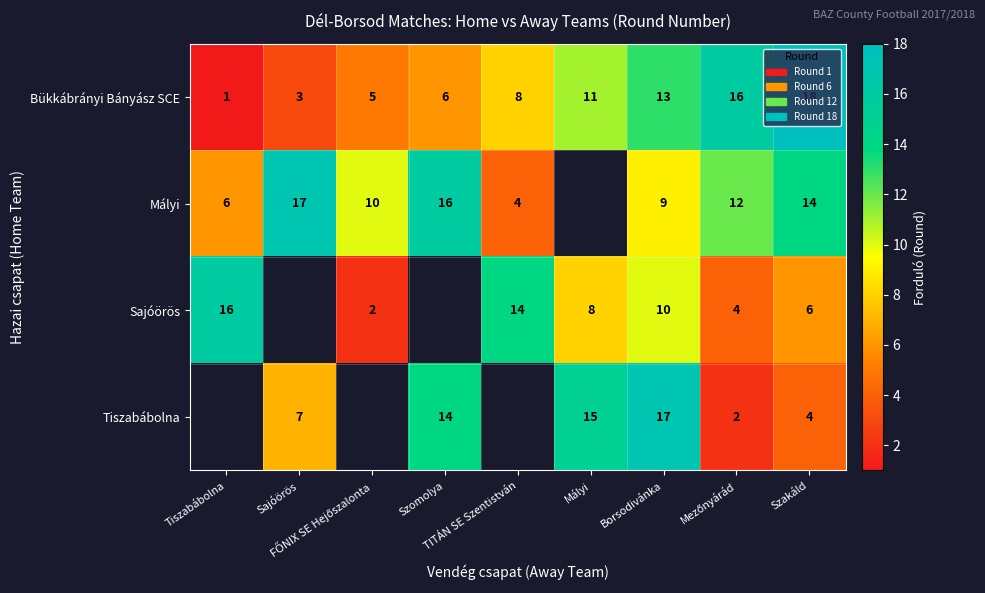

What is the average value of the Bükkábrányi Bányász SCE series?

9